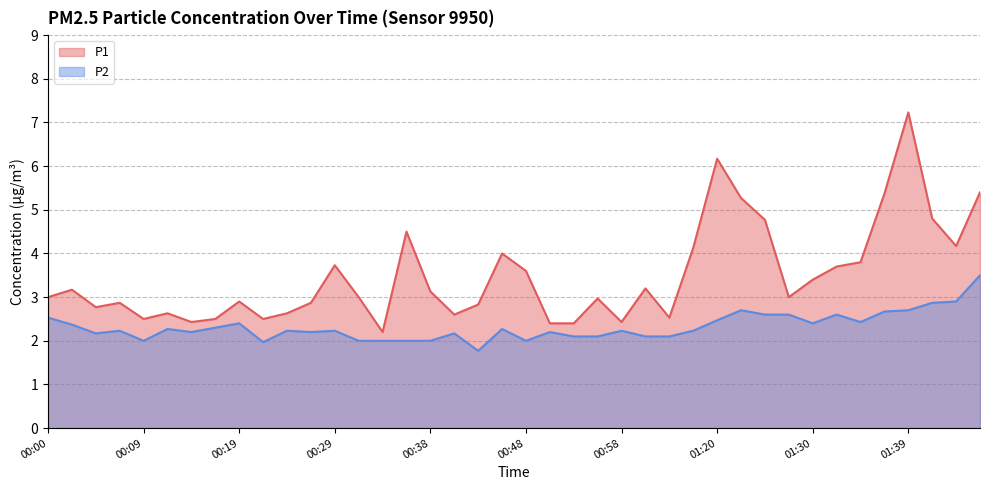

Reading right to left, what are all the values shown in this chart?

P1: 01:50=5.4	01:44=4.2	01:42=4.8	01:39=7.2	01:37=5.4	01:35=3.8	01:32=3.7	01:30=3.4	01:27=3.0	01:25=4.8	01:22=5.3	01:20=6.2	01:15=4.1	01:12=2.5	01:06=3.2	00:58=2.4	00:55=3.0	00:53=2.4	00:51=2.4	00:48=3.6	00:46=4.0	00:43=2.8	00:41=2.6	00:38=3.1	00:36=4.5	00:34=2.2	00:31=3.0	00:29=3.7	00:26=2.9	00:24=2.6	00:21=2.5	00:19=2.9	00:17=2.5	00:14=2.4	00:12=2.6	00:09=2.5	00:07=2.9	00:04=2.8	00:02=3.2	00:00=3.0
P2: 01:50=3.5	01:44=2.9	01:42=2.9	01:39=2.7	01:37=2.7	01:35=2.4	01:32=2.6	01:30=2.4	01:27=2.6	01:25=2.6	01:22=2.7	01:20=2.5	01:15=2.2	01:12=2.1	01:06=2.1	00:58=2.2	00:55=2.1	00:53=2.1	00:51=2.2	00:48=2.0	00:46=2.3	00:43=1.8	00:41=2.2	00:38=2.0	00:36=2.0	00:34=2.0	00:31=2.0	00:29=2.2	00:26=2.2	00:24=2.2	00:21=2.0	00:19=2.4	00:17=2.3	00:14=2.2	00:12=2.3	00:09=2.0	00:07=2.2	00:04=2.2	00:02=2.4	00:00=2.5